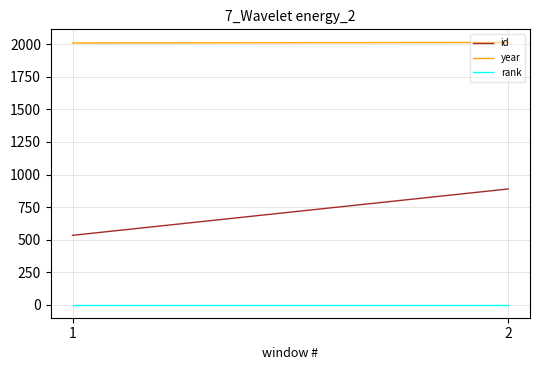

What is the total value across all series at 1?

2544